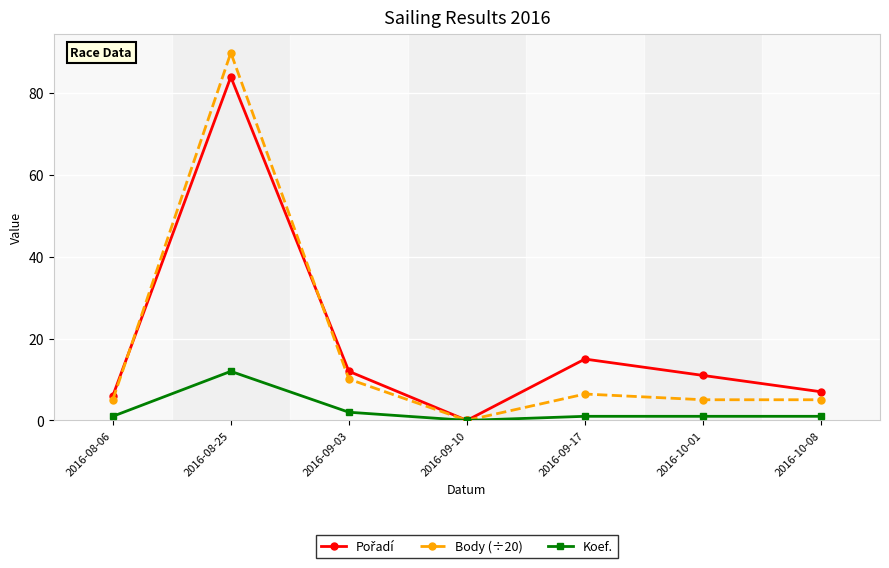

True or false: Koef. has a value of 16.9 at 2016-08-25.

False